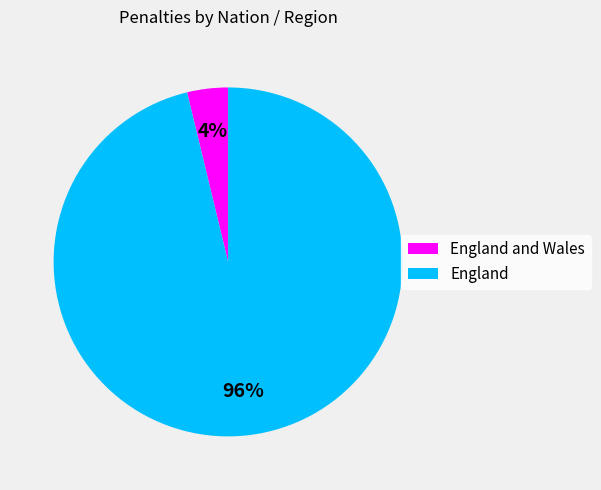

To the nearest percent, what is the difference between the largest and smallest slice percentages?

92%